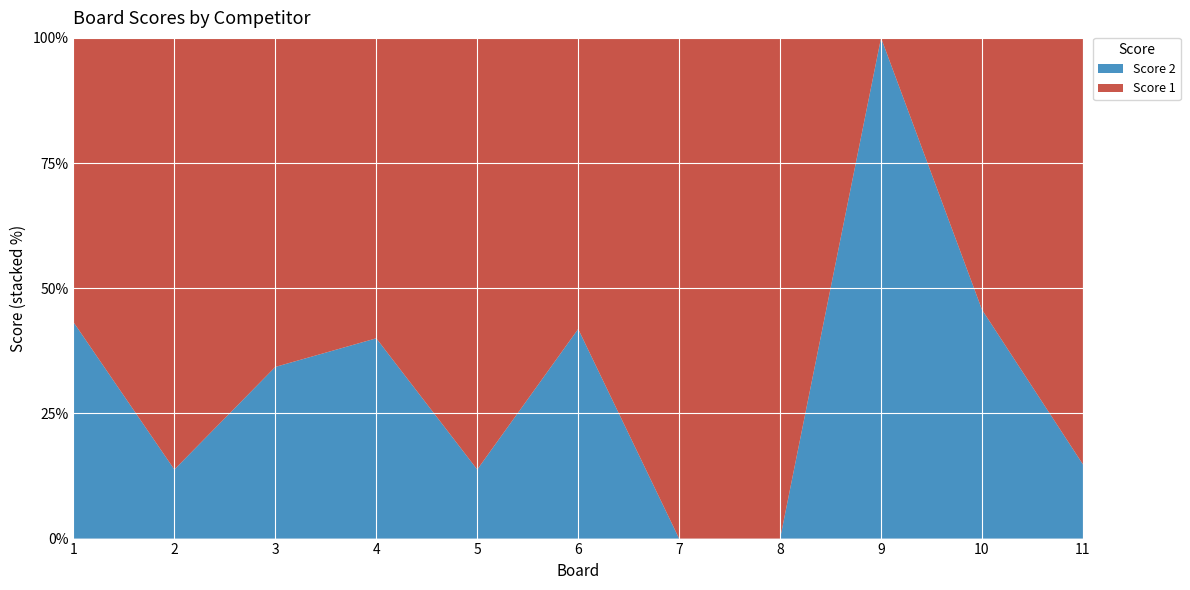

Reading left to right, what are all the values shown in this chart?

Score 1: 21	25	23	24	25	25	22	25	0	19	23
Score 2: 16	4	12	16	4	18	0	0	25	16	4